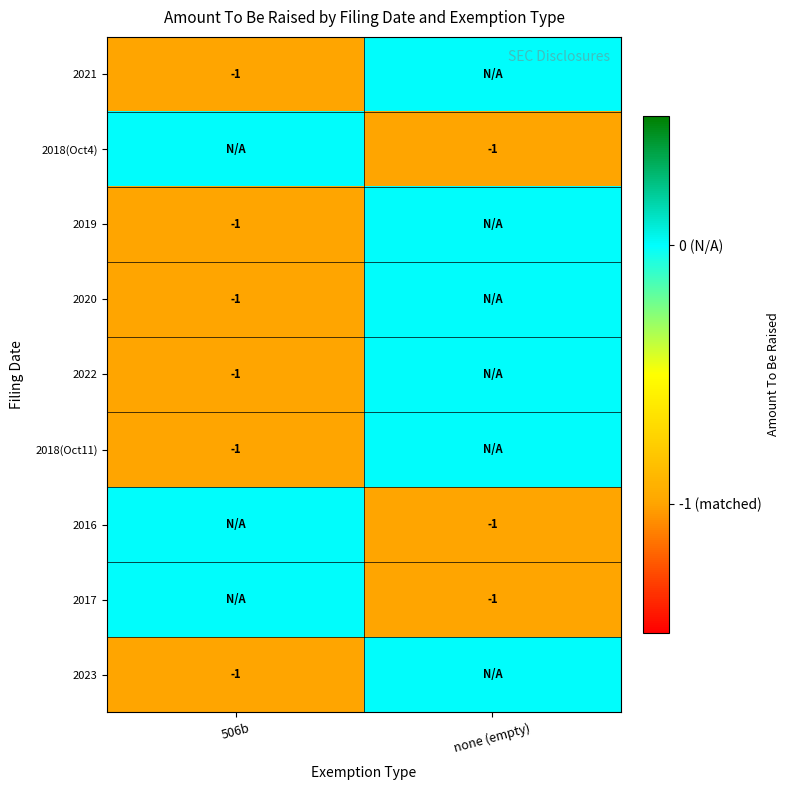

What is the spread (max minus min) of values at none (empty)?

1